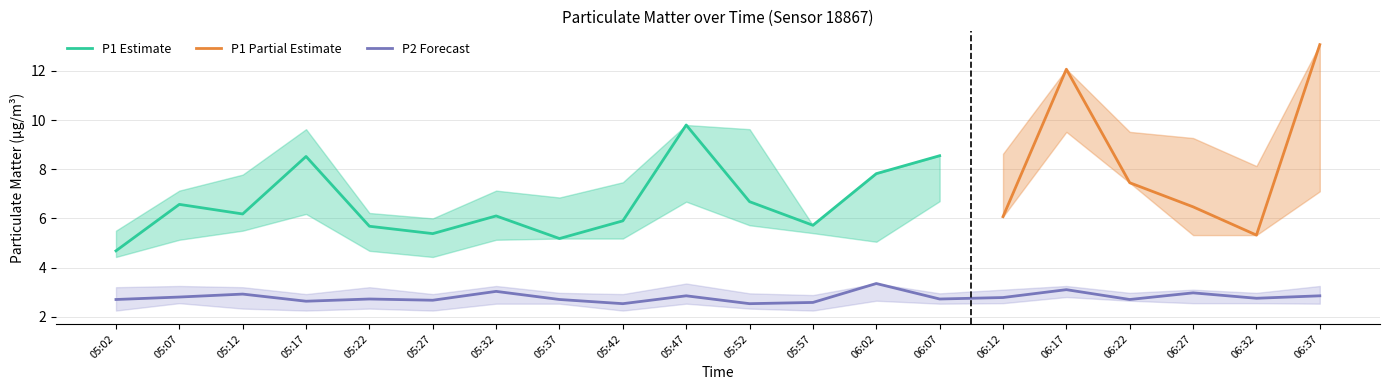

What is the value of the P1 point at the 17th from the left?

7.5